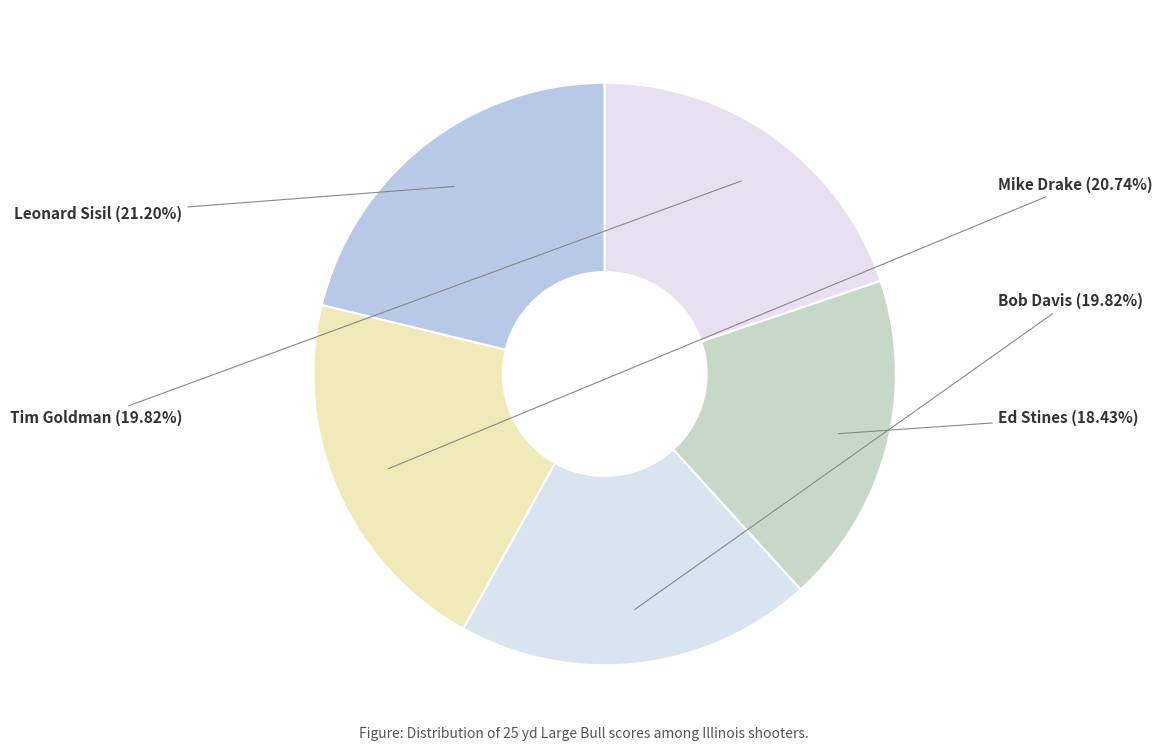

Which category has the smallest portion of the pie?

Ed Stines